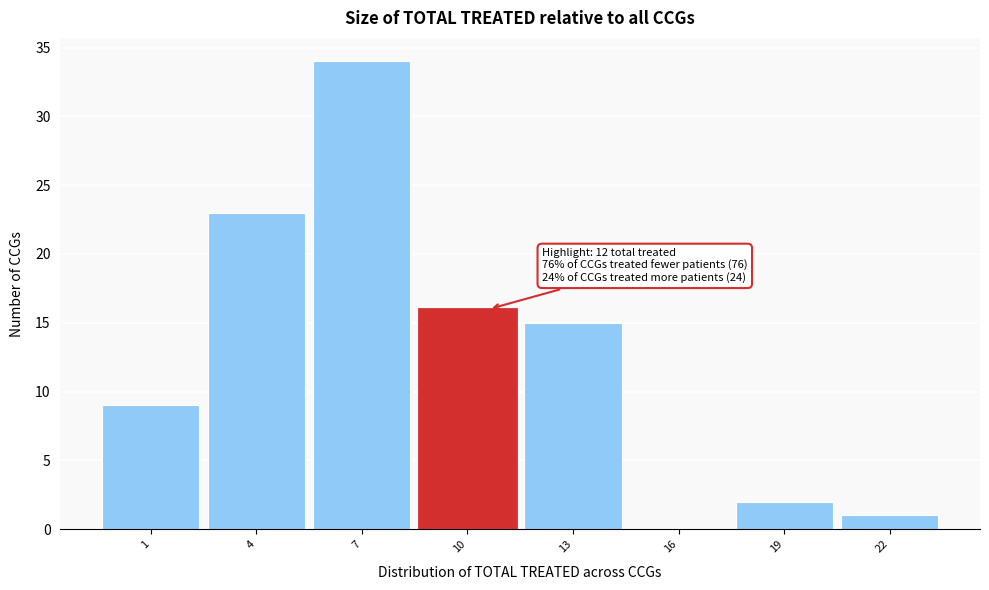

Reading right to left, transcribe all the data shown in this chart.

22=1	19=2	16=0	13=15	10=16	7=34	4=23	1=9